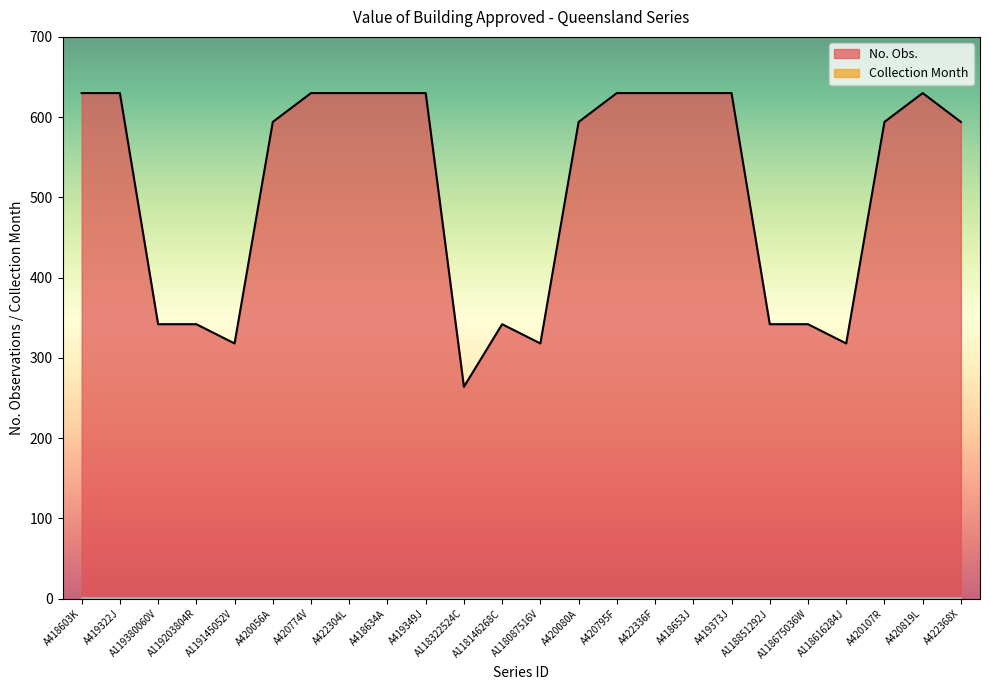

List the labels in order of value, largest first.

A418603K, A419322J, A420774V, A422304L, A418634A, A419349J, A420795F, A422336F, A418653J, A419373J, A420819L, A420056A, A420080A, A420107R, A422368X, A119380060V, A119203804R, A118146268C, A118851292J, A118675036W, A119145052V, A118087516V, A118616284J, A118322524C